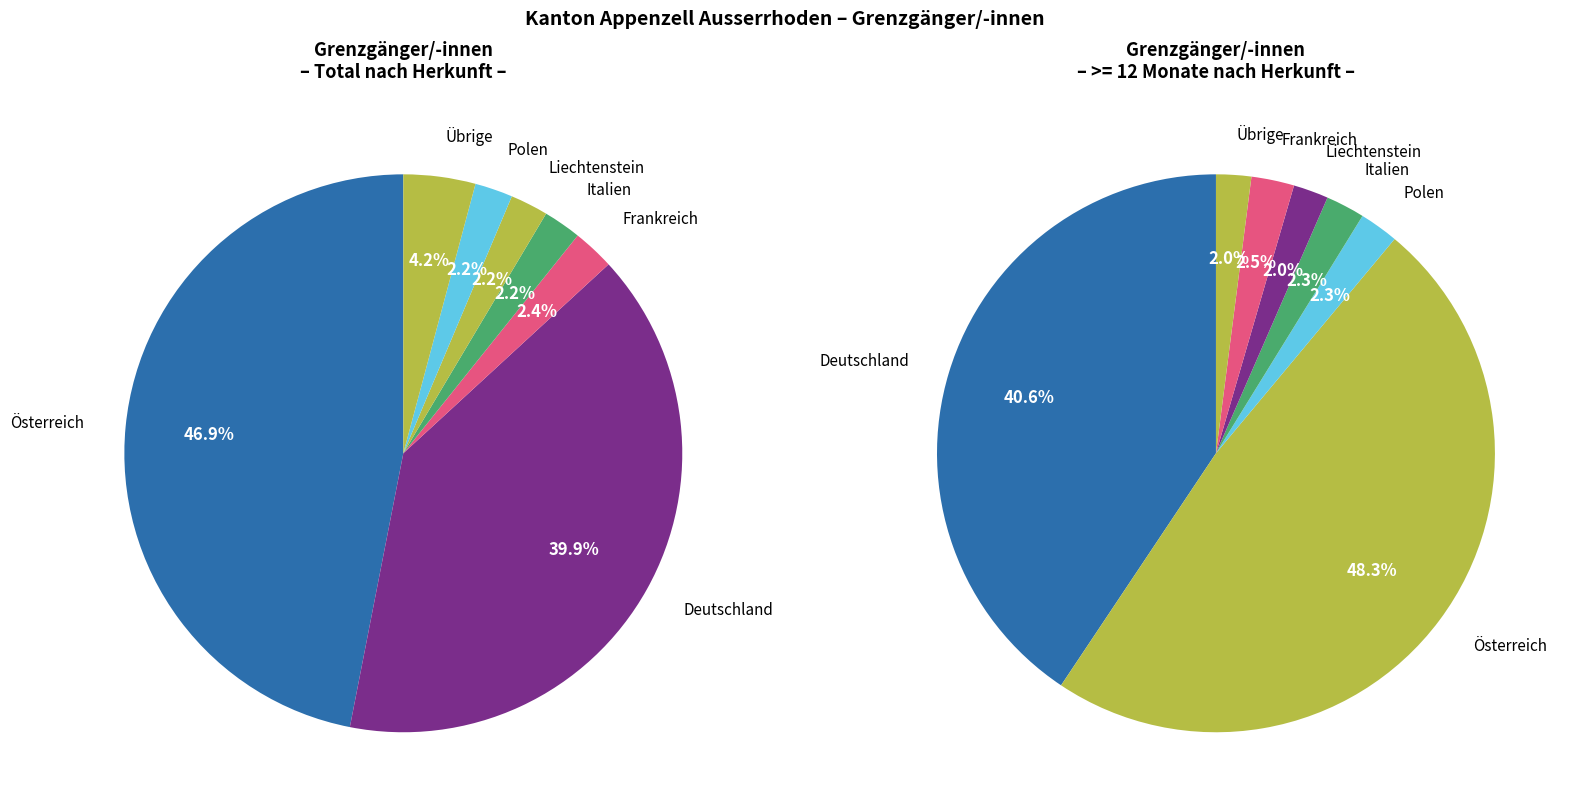

Which category has the biggest portion of the pie?

Österreich